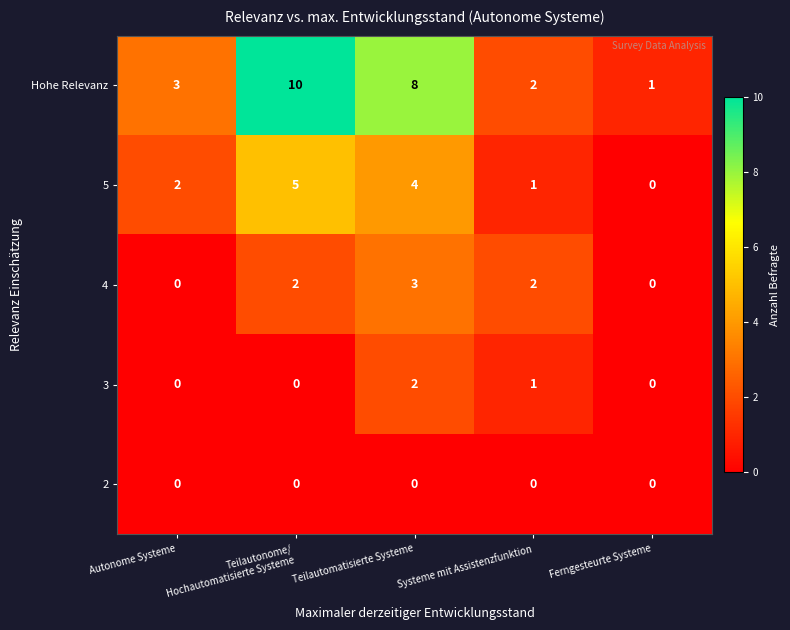

At Teilautomatisierte Systeme, list the series in order from smallest to largest.

2, 3, 4, 5, Hohe Relevanz